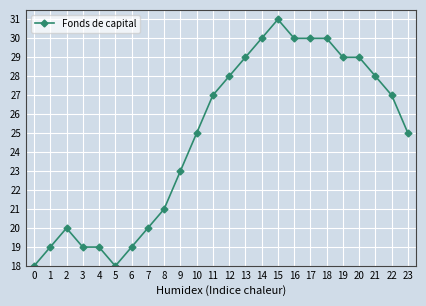

What is the value of the 14th point from the left?

29